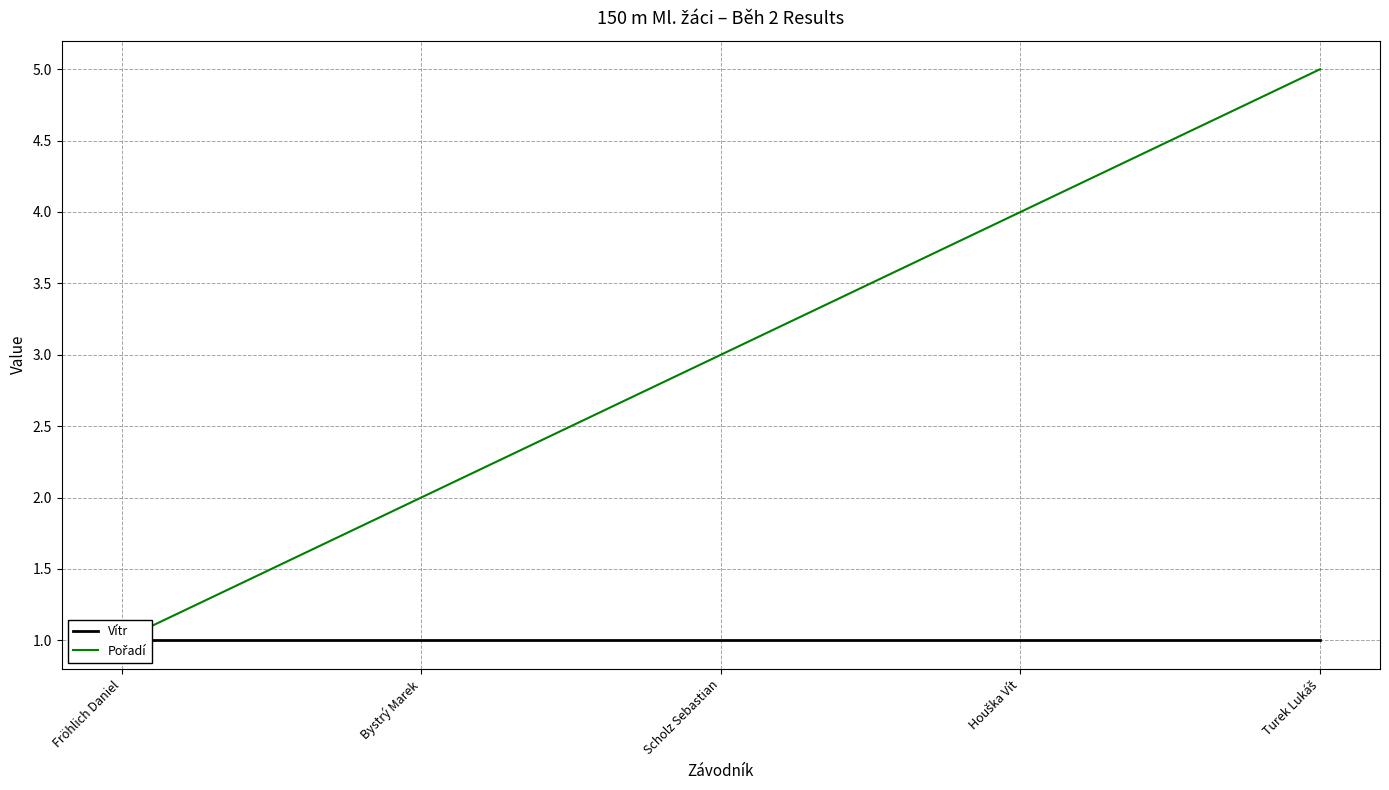

What position from the right is Fröhlich Daniel?

5